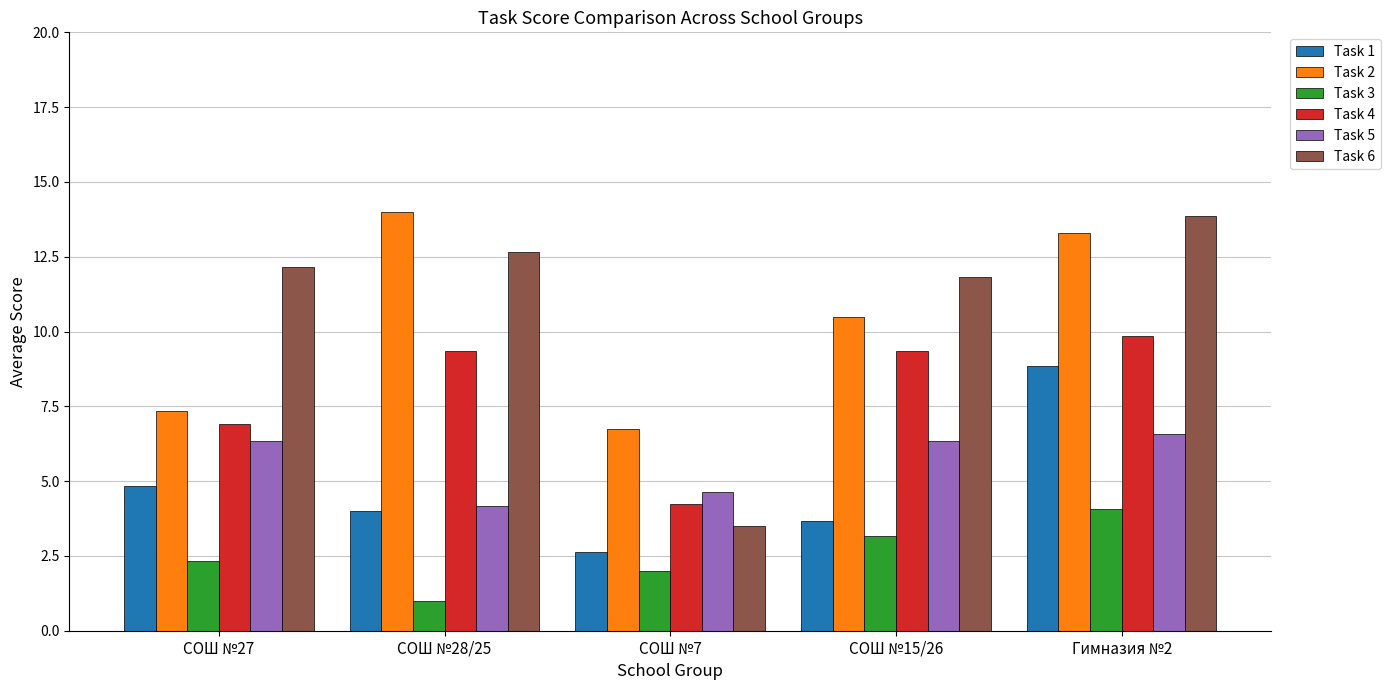

What is the smallest value displayed?

1.0